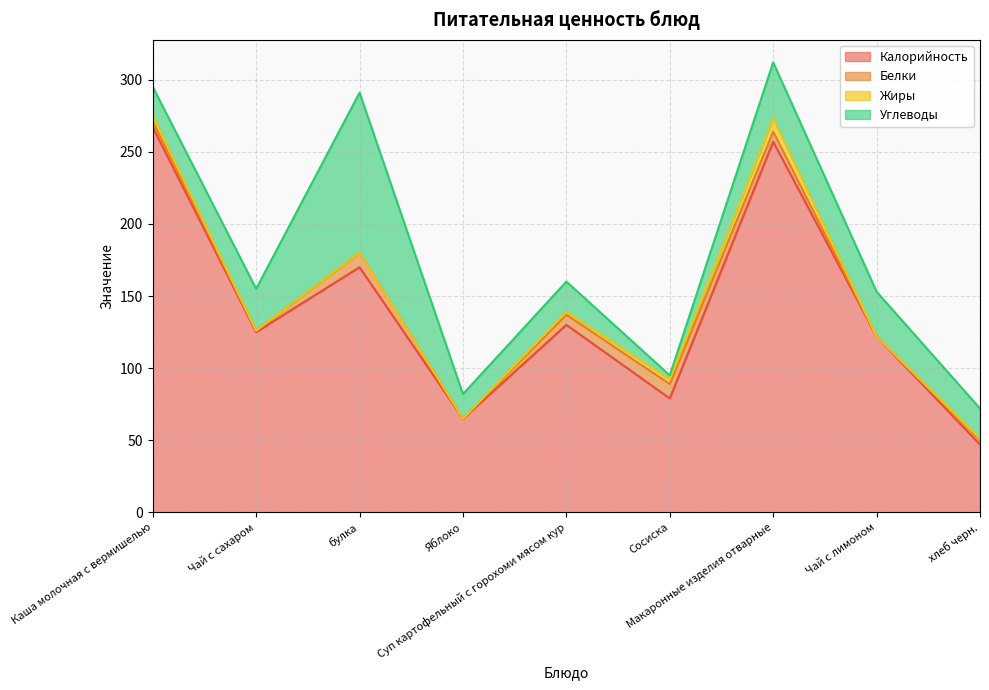

Between which two adjacent categories do Углеводы and Белки first intersect?

Суп картофельный с горохоми мясом кур and Сосиска